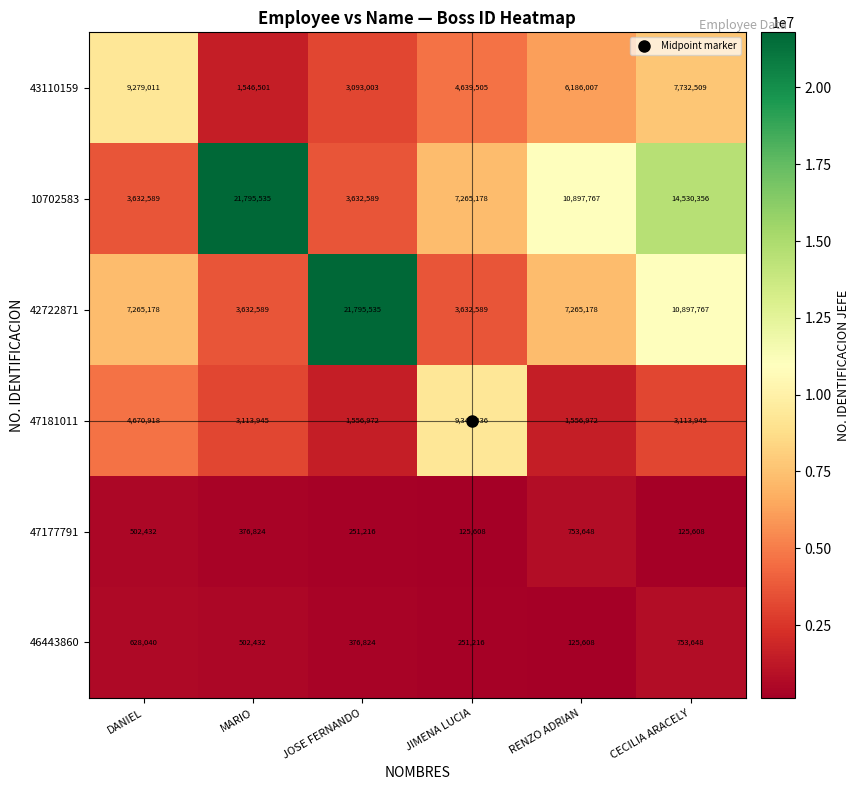

What is the maximum value for 46443860?

753648